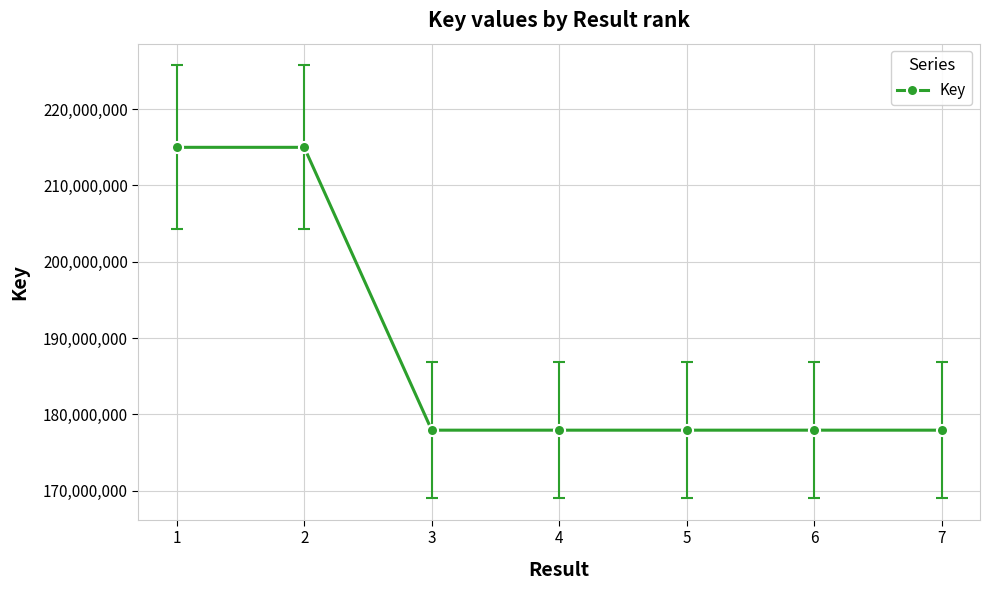

What is the value of the 2nd point from the left?

215000303